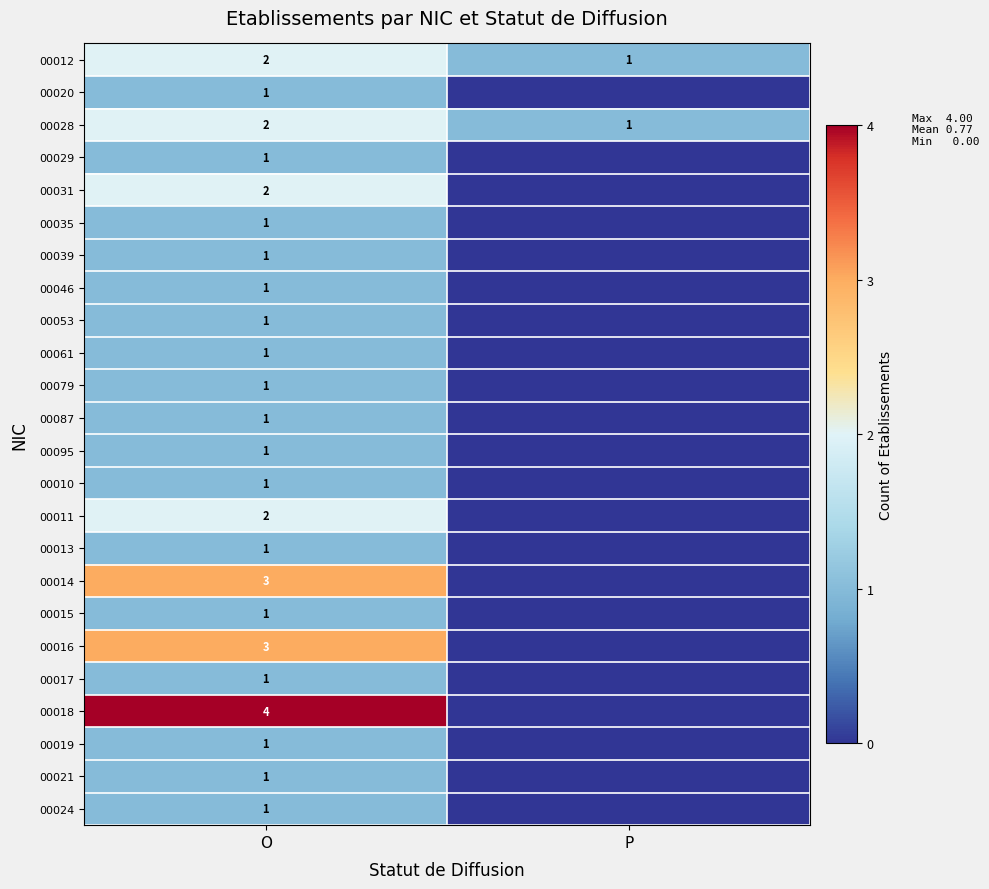

What is the total value across all series at O?

35